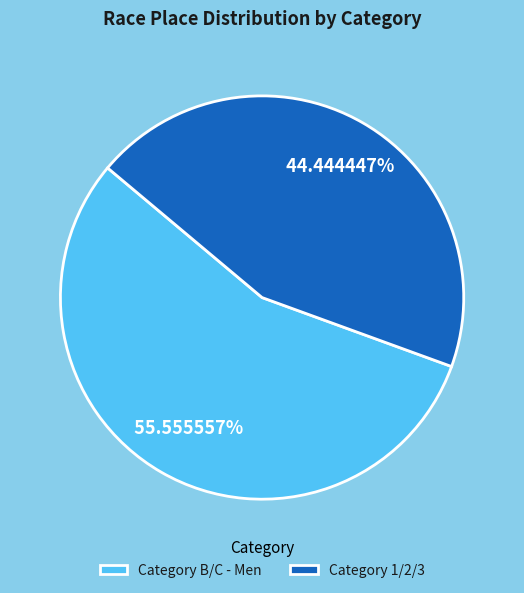

Between Category B/C - Men and Category 1/2/3, which is larger?

Category B/C - Men